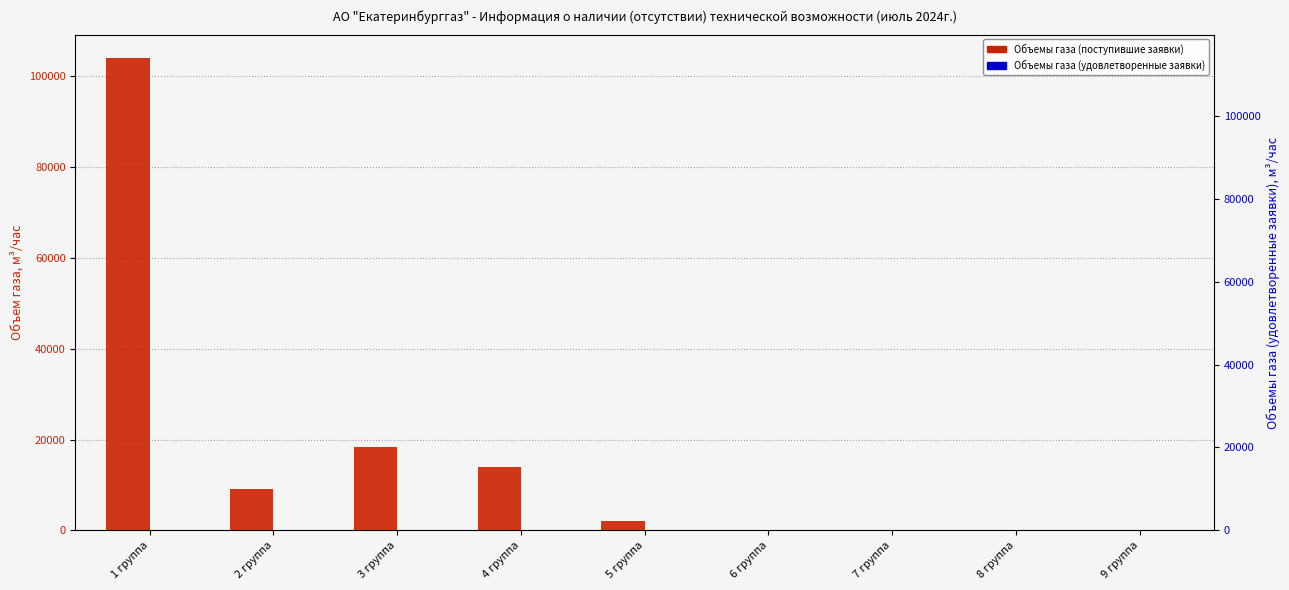

How many bars are there in total?

18